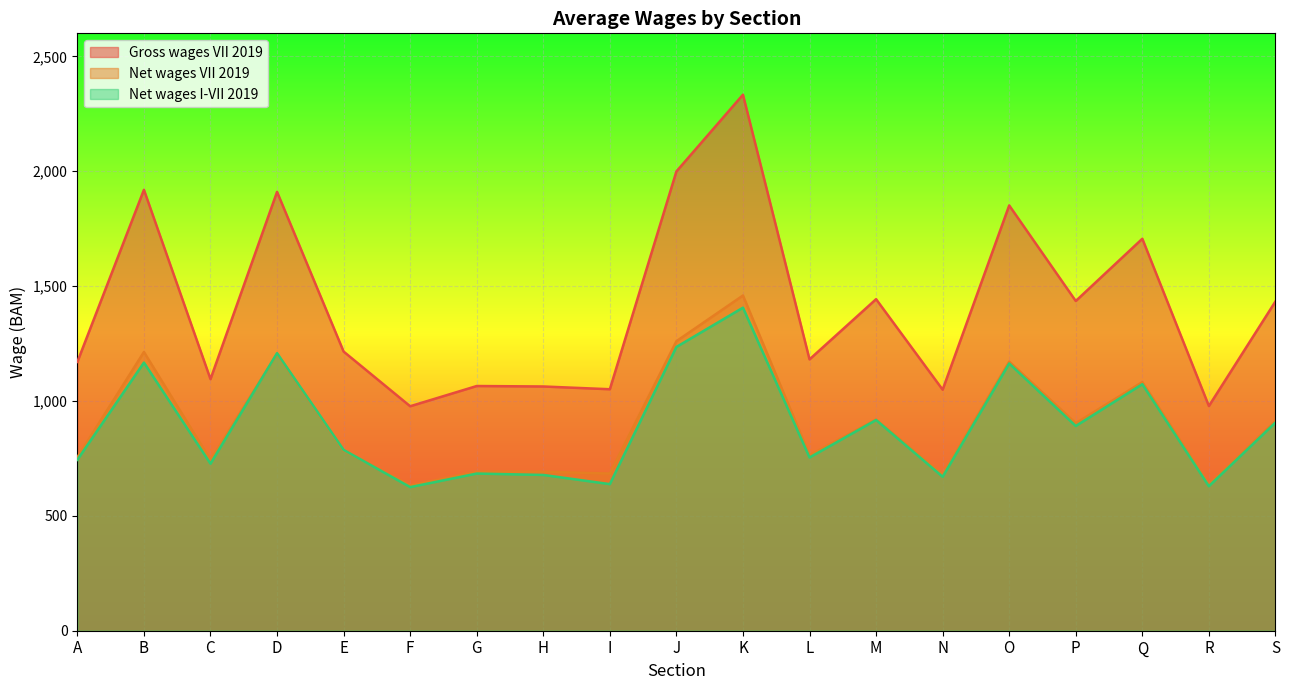

The value of Net wages I-VII 2019 at D is 688. True or false?

False